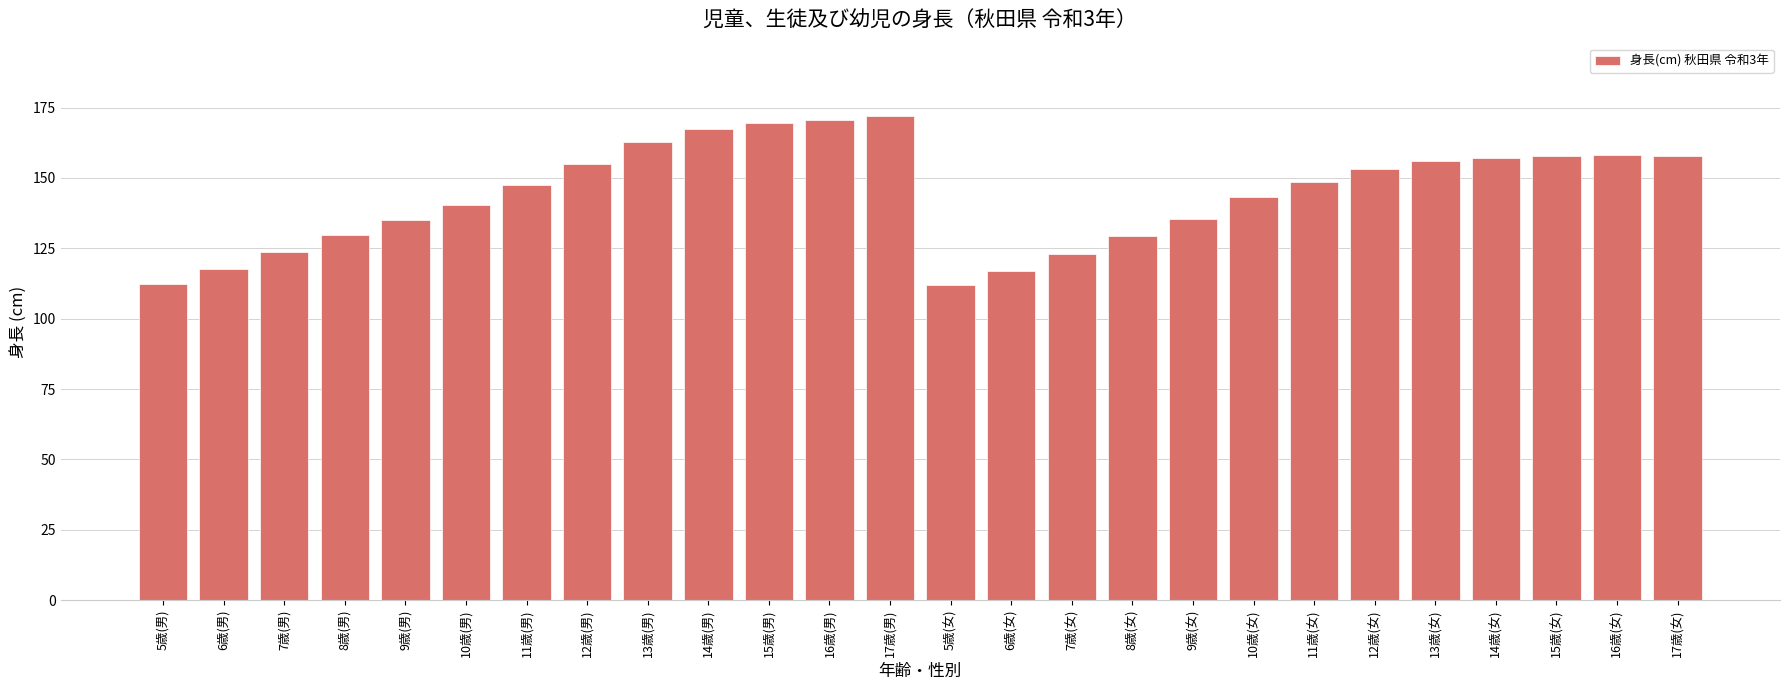

Read the value at 15歳(女).

157.8